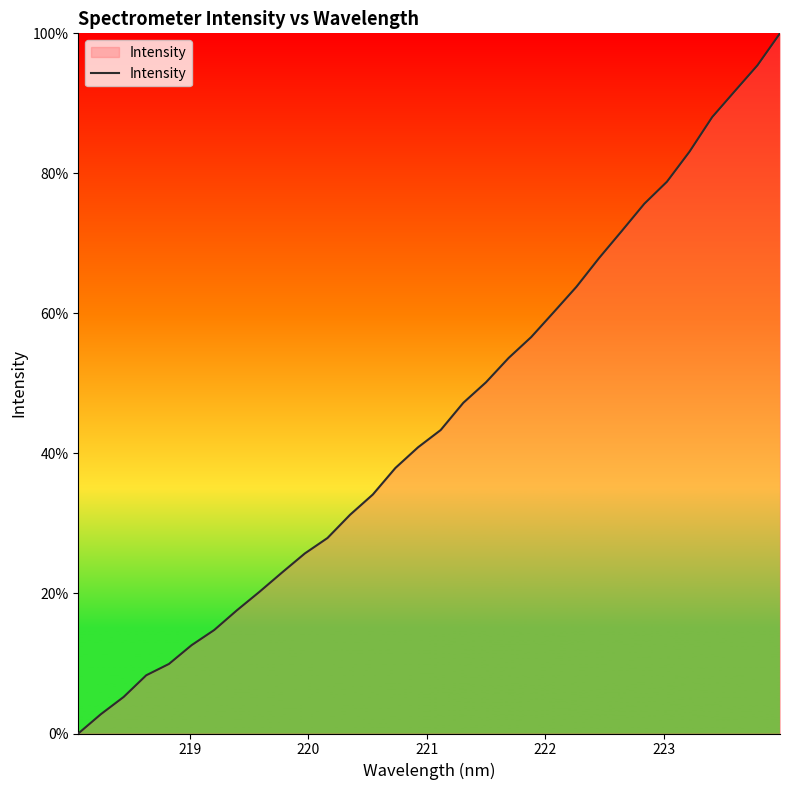

What is the greatest value displayed?

100.0